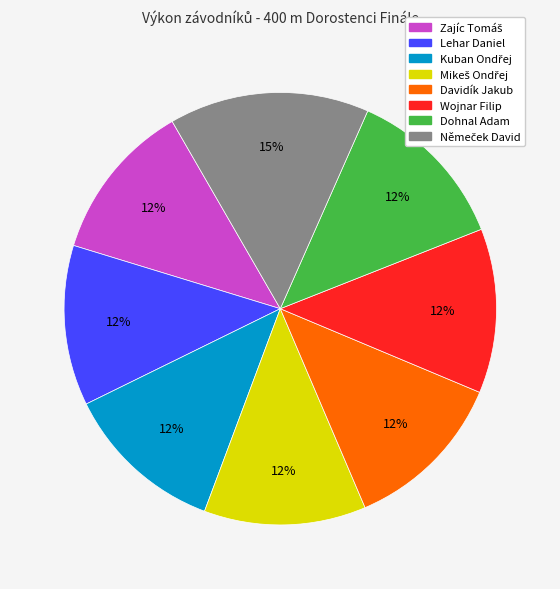

Is Wojnar Filip the majority of the pie?

No